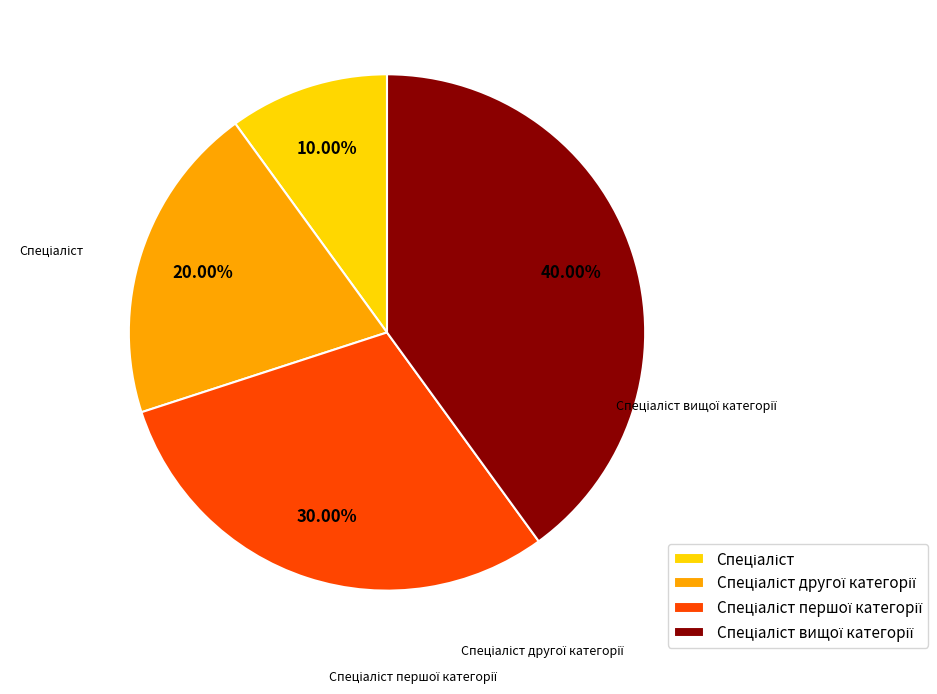

Is there any slice that represents more than half of the pie?

No